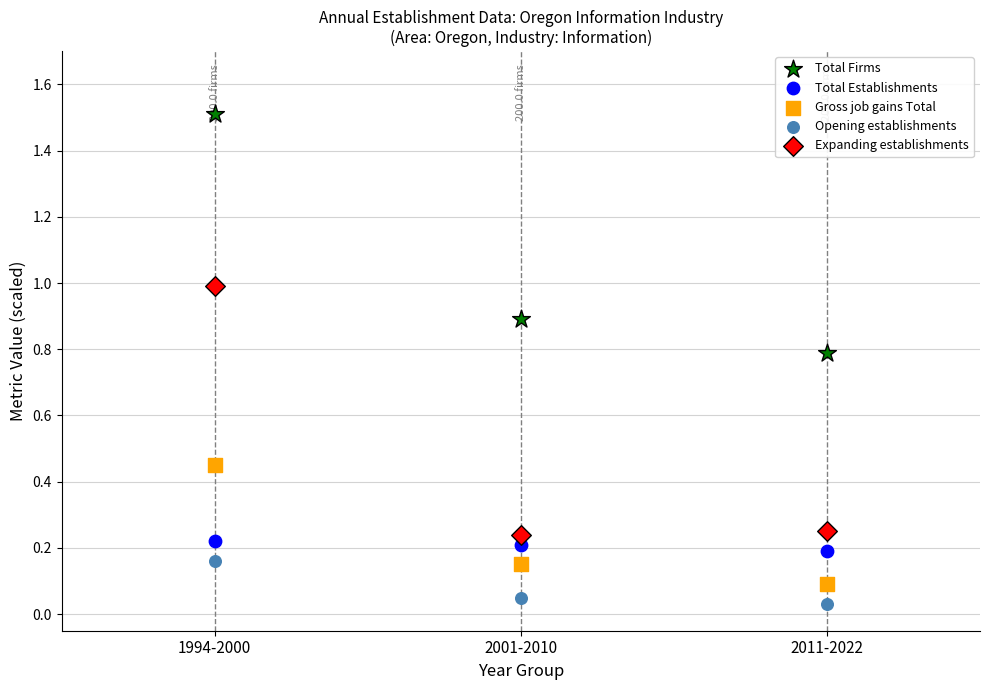

Which series contains the highest Y value?

Total Firms